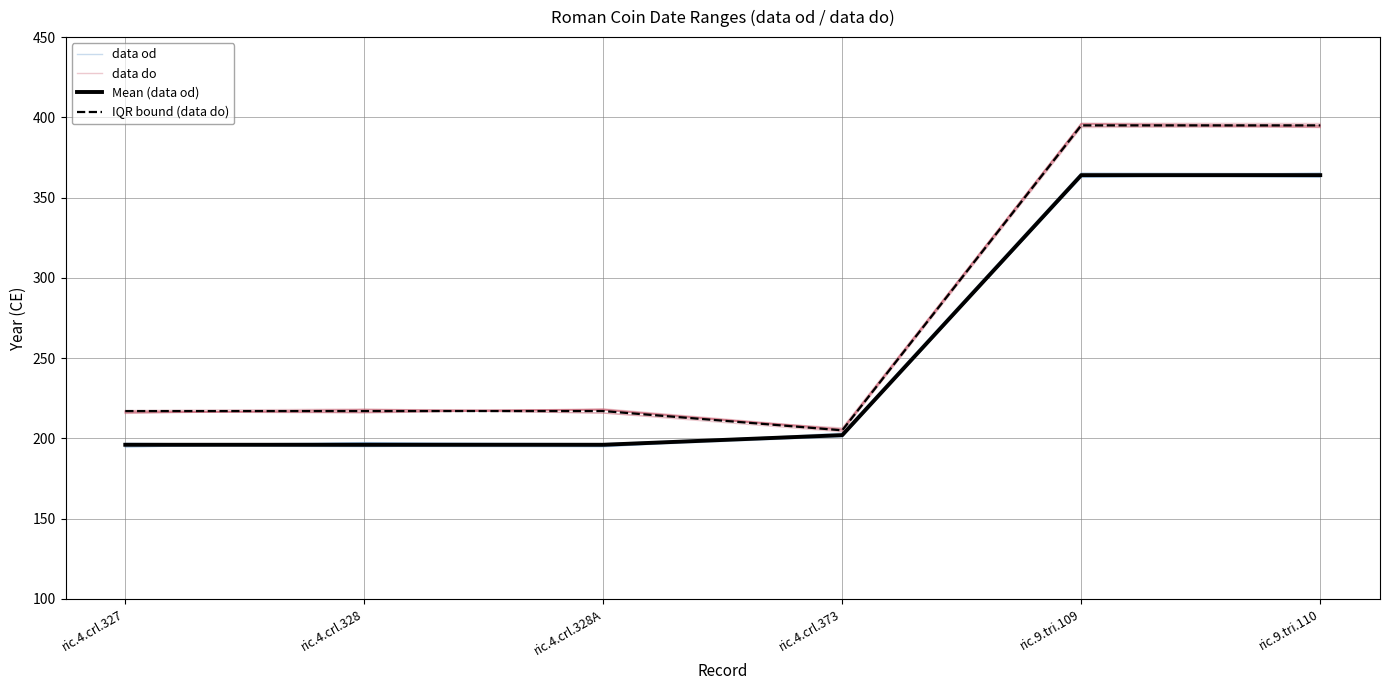

Which series has the largest range (max minus min)?

data do